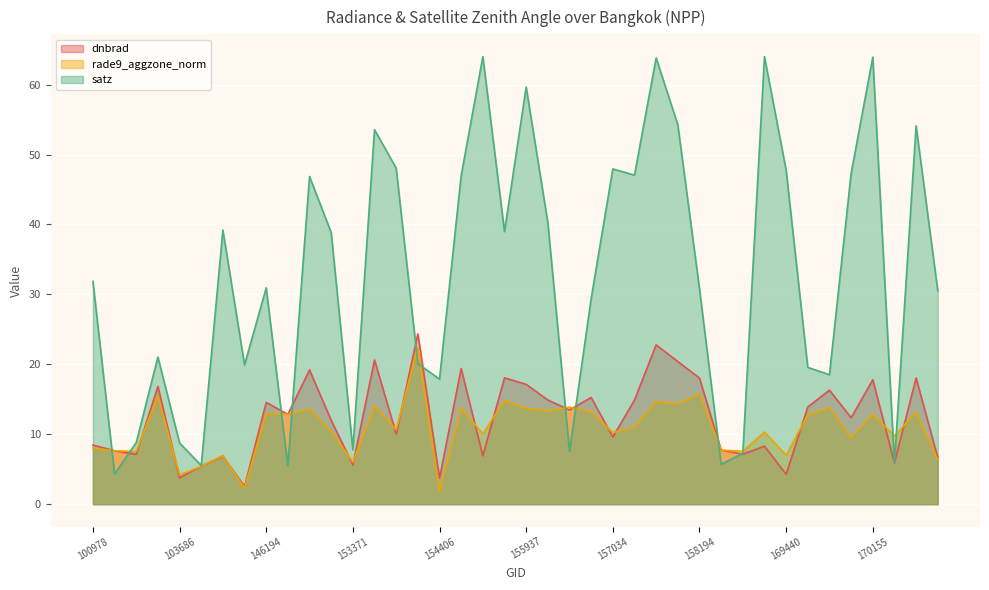

The value of dnbrad at 102352 is 23.4. True or false?

False